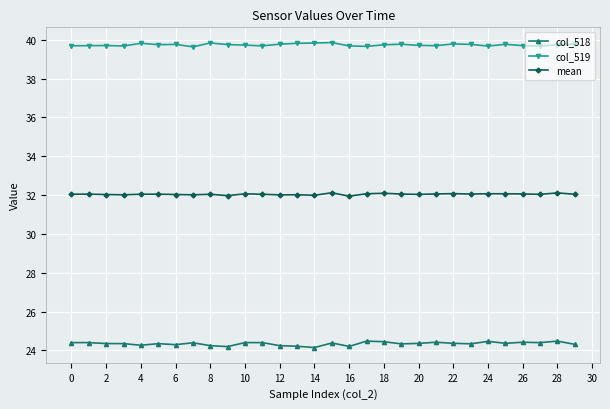

Which series has the largest total across all categories?

col_519